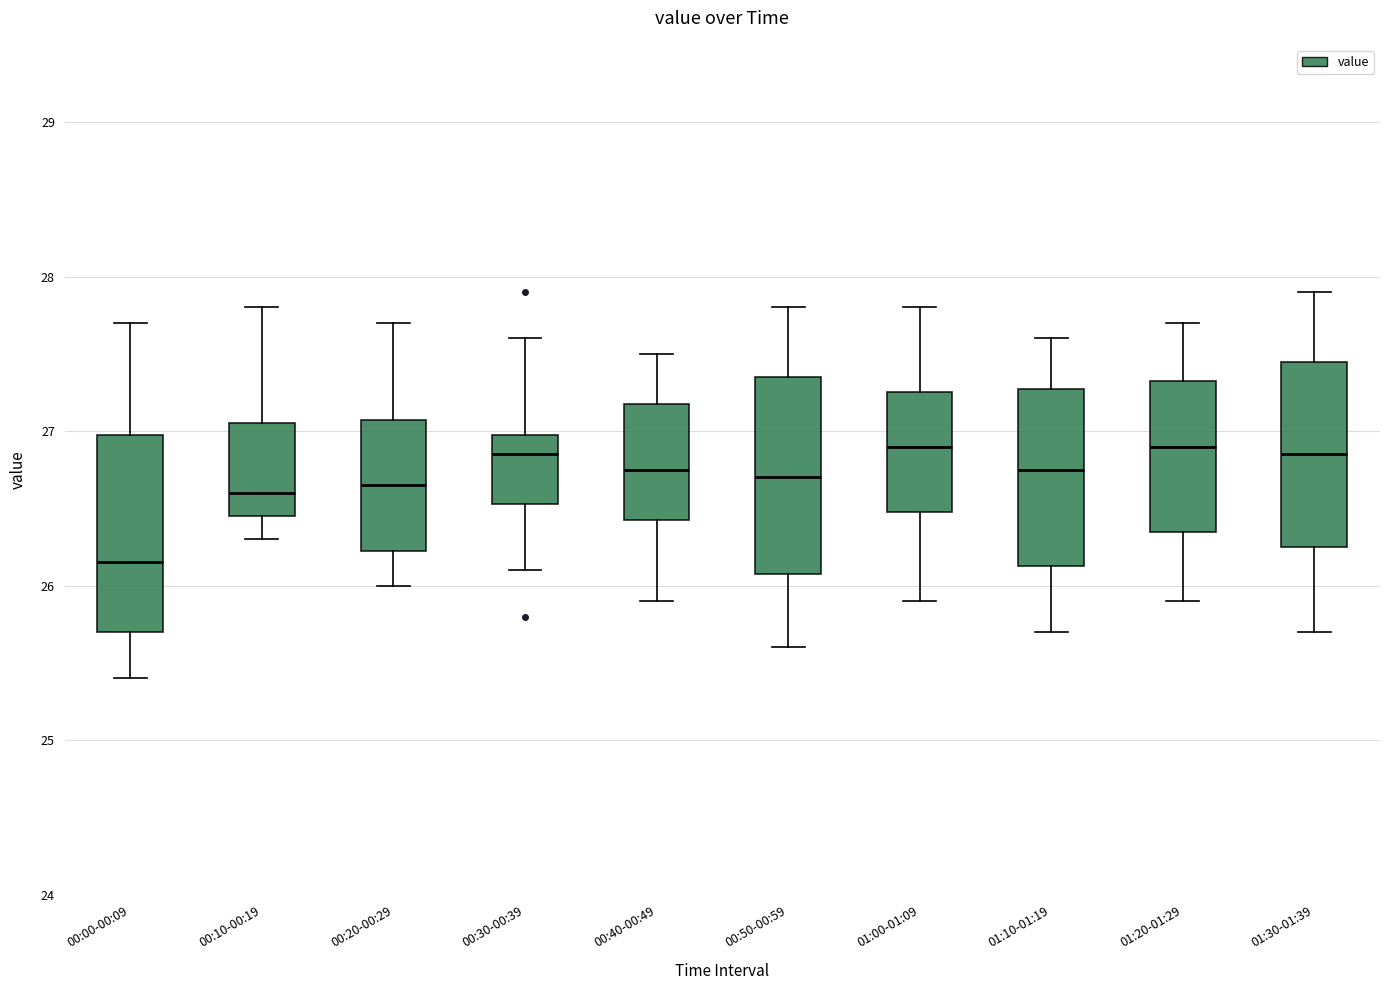

Reading left to right, transcribe this box plot: for each box, give where its median line is, the range the box spans, and where its two whiskers end, as read against the y-axis. The values are not printed on the chart, so give them approximately, as read against the axis.

00:00-00:09: median 26.2, box 25.7 to 27.0, whiskers 25.4 to 27.7
00:10-00:19: median 26.6, box 26.5 to 27.1, whiskers 26.3 to 27.8
00:20-00:29: median 26.7, box 26.2 to 27.1, whiskers 26.0 to 27.7
00:30-00:39: median 26.9, box 26.5 to 27.0, whiskers 26.1 to 27.6
00:40-00:49: median 26.8, box 26.4 to 27.2, whiskers 25.9 to 27.5
00:50-00:59: median 26.7, box 26.1 to 27.4, whiskers 25.6 to 27.8
01:00-01:09: median 26.9, box 26.5 to 27.3, whiskers 25.9 to 27.8
01:10-01:19: median 26.8, box 26.1 to 27.3, whiskers 25.7 to 27.6
01:20-01:29: median 26.9, box 26.4 to 27.3, whiskers 25.9 to 27.7
01:30-01:39: median 26.9, box 26.3 to 27.5, whiskers 25.7 to 27.9